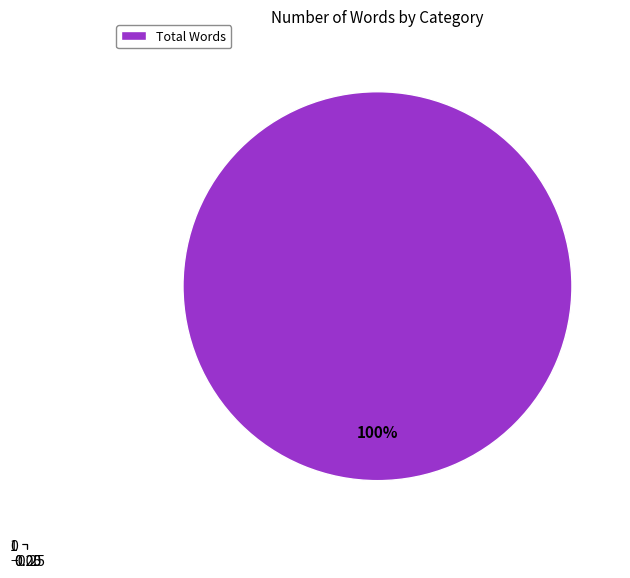

What is the total percentage of Non-categorized Words and Total Words?

100.0%